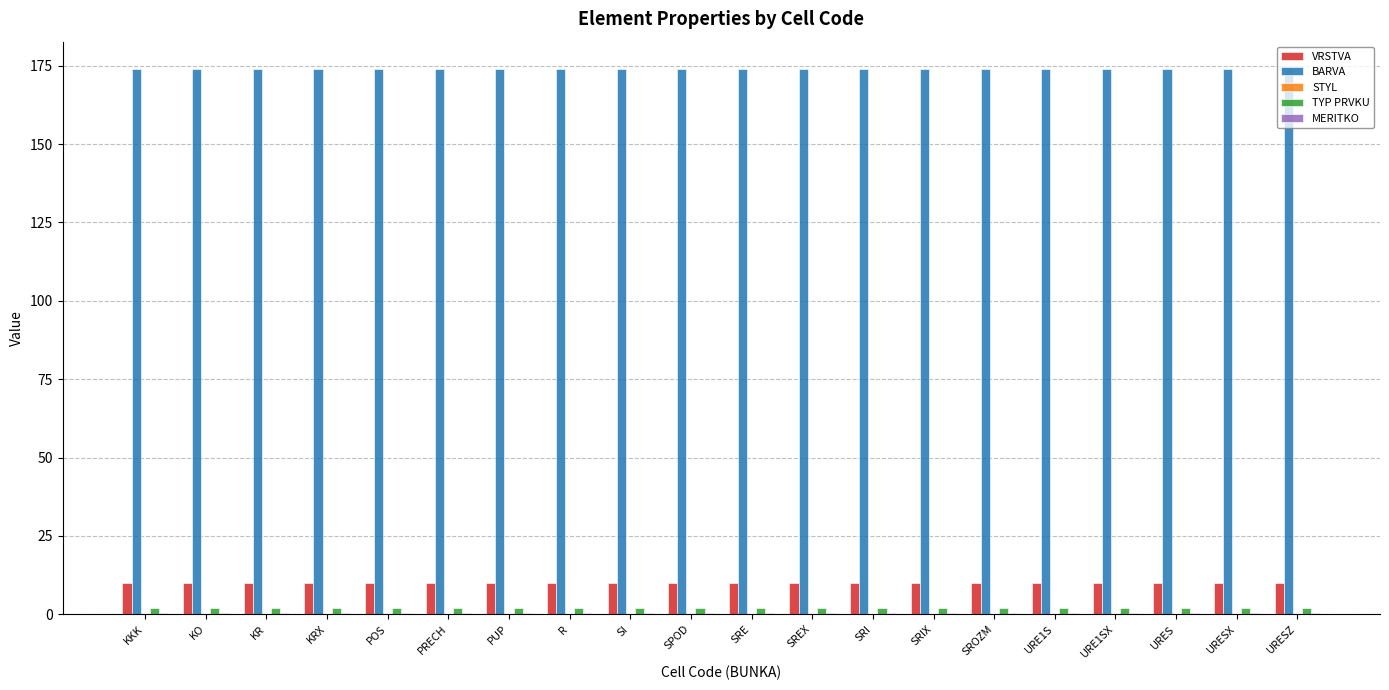

How many groups of bars are there?

20